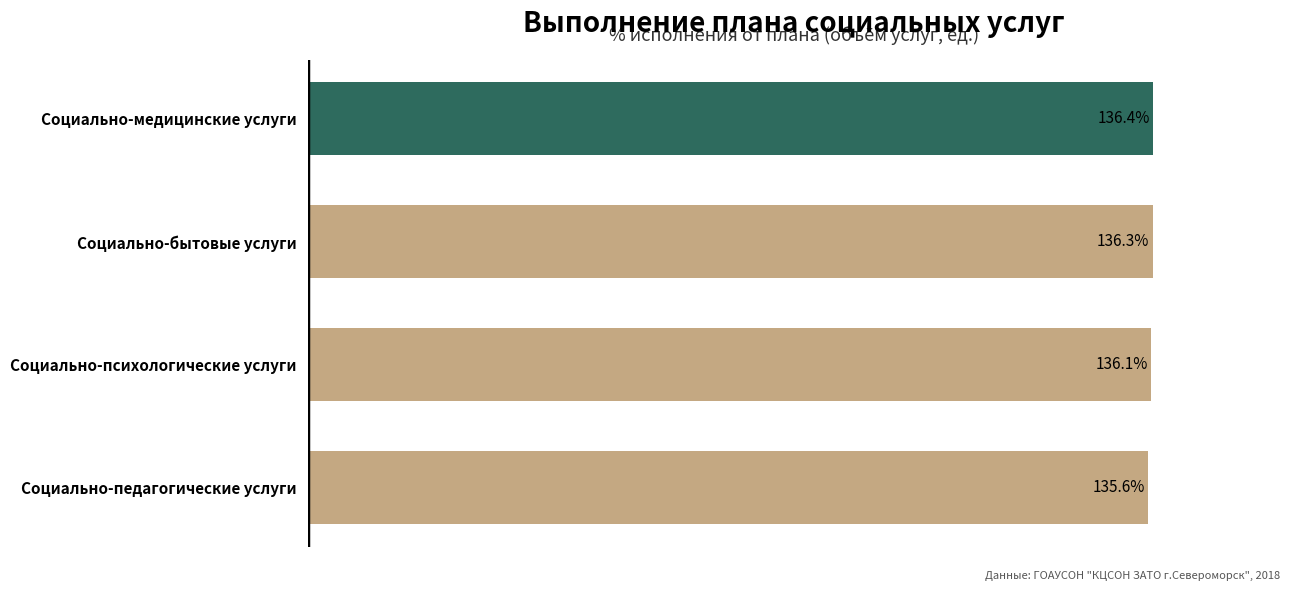

Where is the data nearest to the value 136?

Социально-психологические услуги